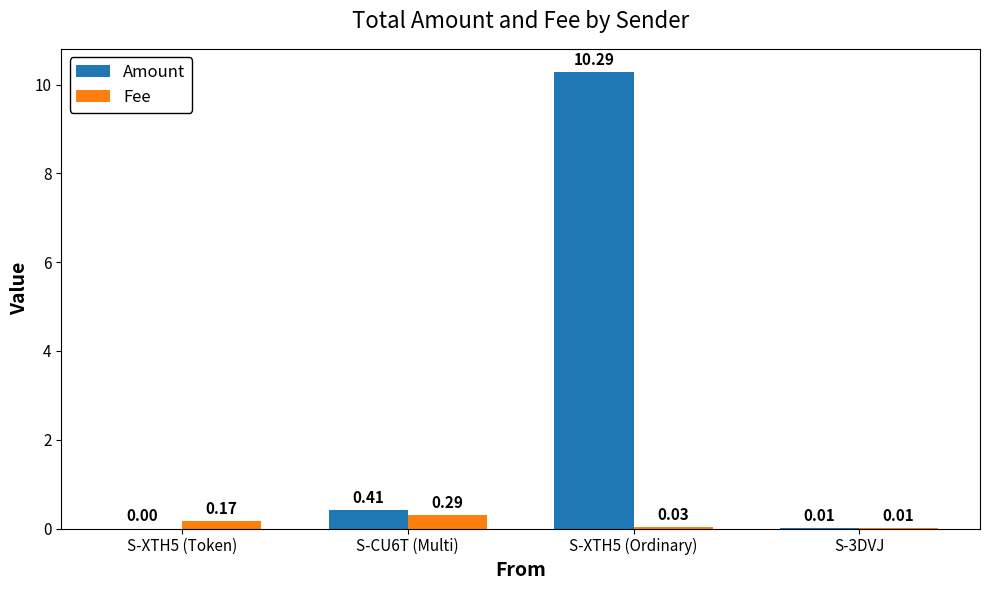

What are all the series names shown in the legend?

Amount, Fee